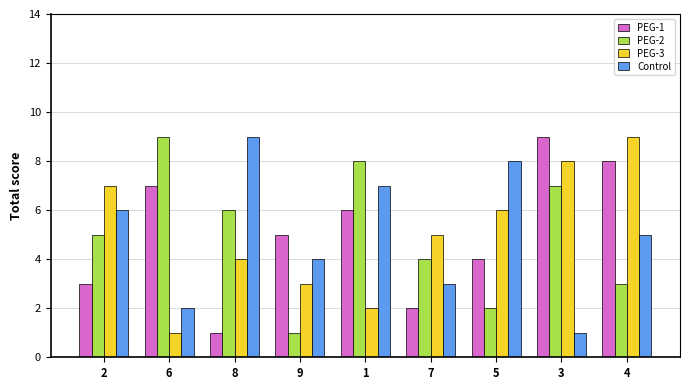

What is the value of the Control bar at the 5th from the left?

7